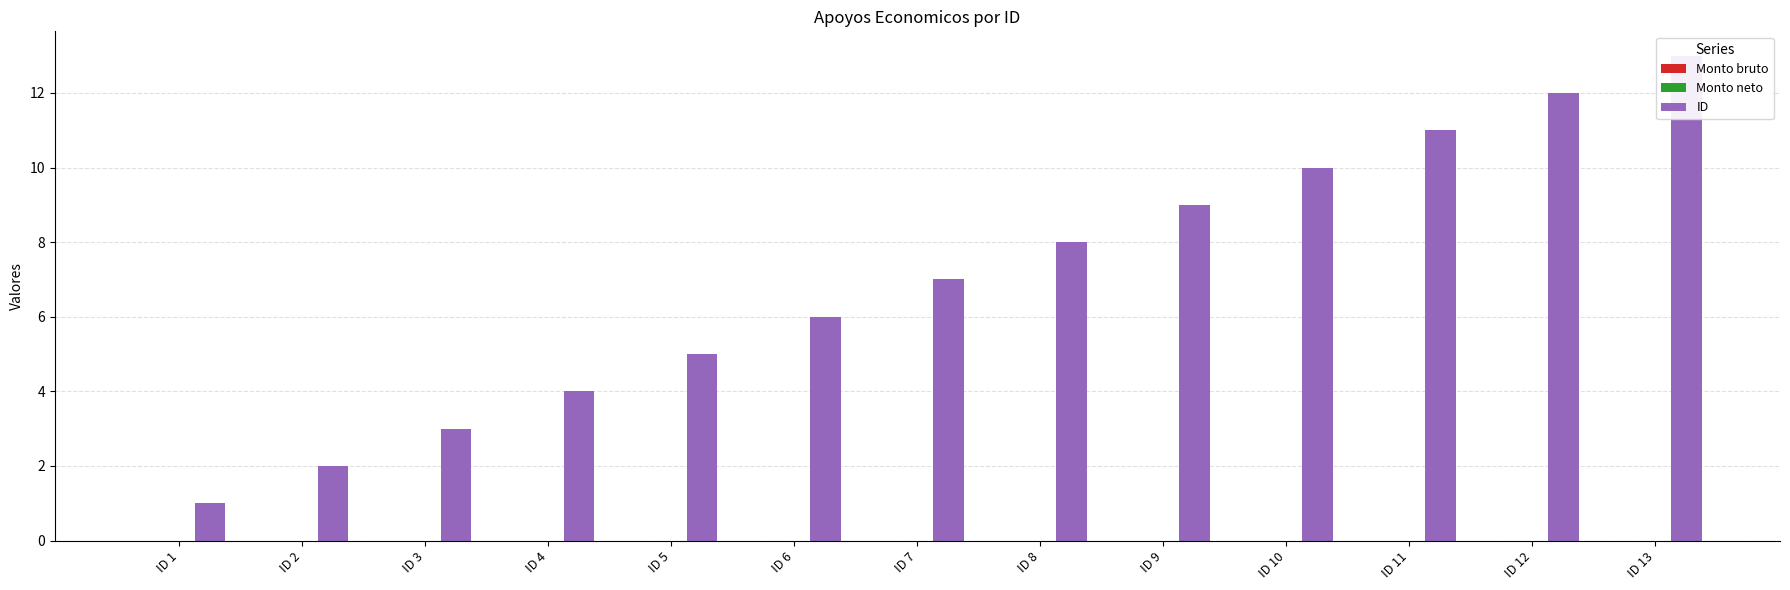

What are all the series names shown in the legend?

Monto bruto, Monto neto, ID